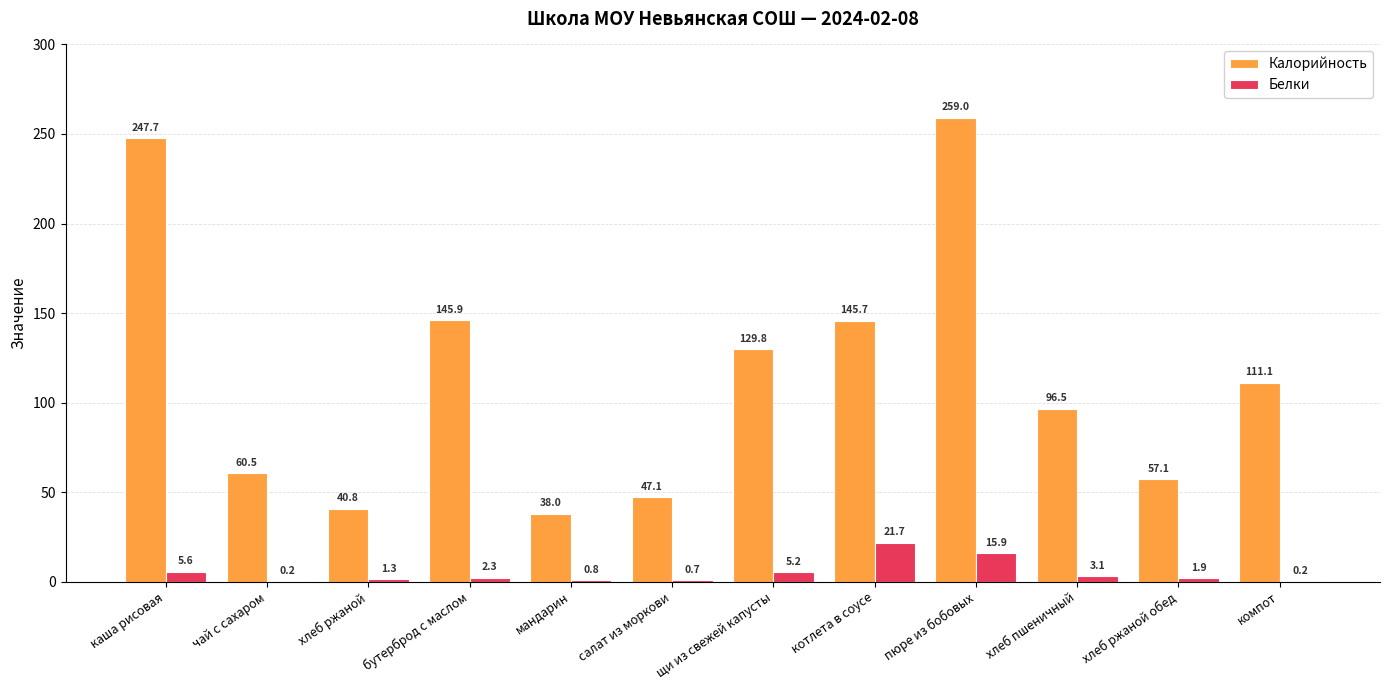

Where is Калорийность nearest to the value 148?

бутерброд с маслом